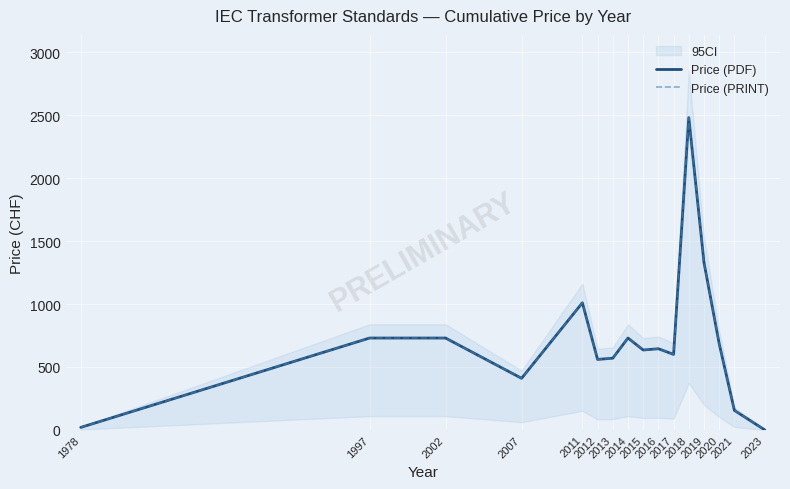

In Price (PRINT), how many points are lower than both neighbors (excluding endpoints)?

4